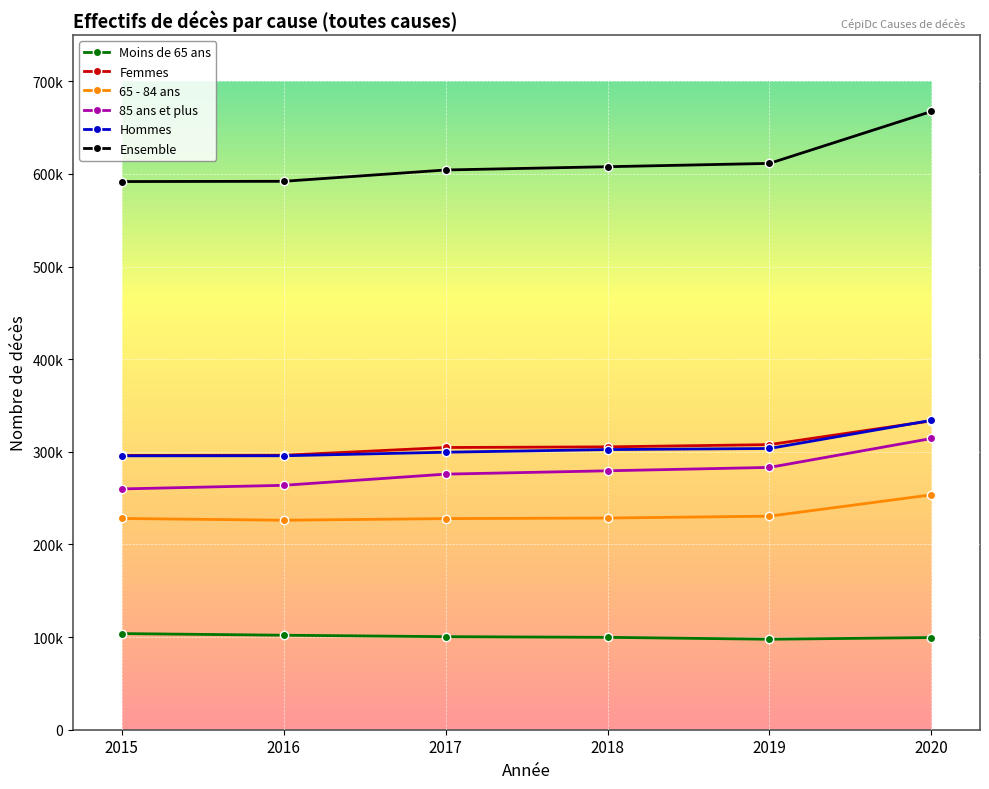

What is the total value across all series at 2018?

1823460